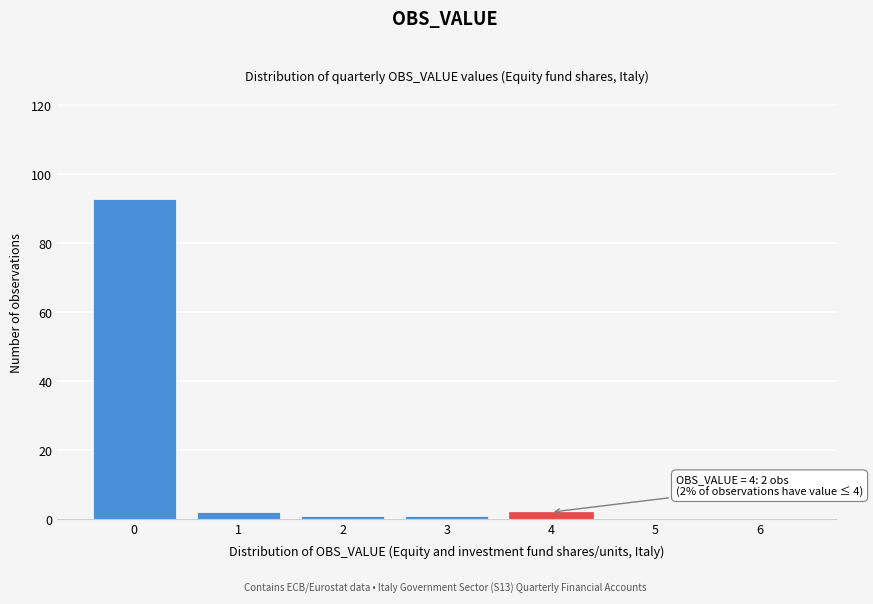

Reading left to right, extract all data points from this chart.

0=93	1=2	2=1	3=1	4=2	5=0	6=0